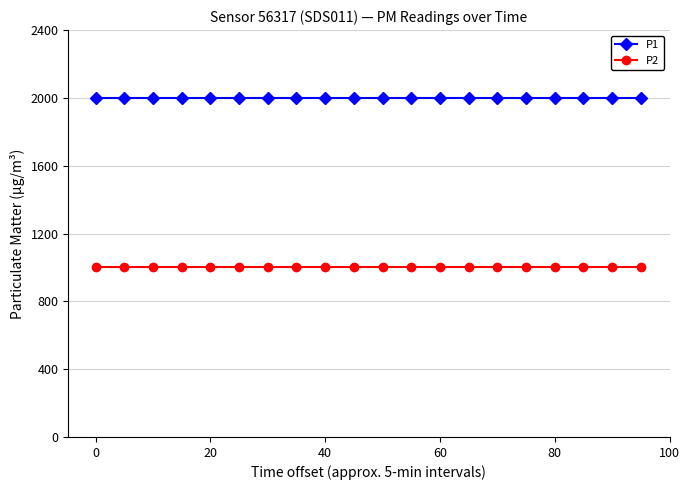

At how many categories does at least one series exceed 1308?

20